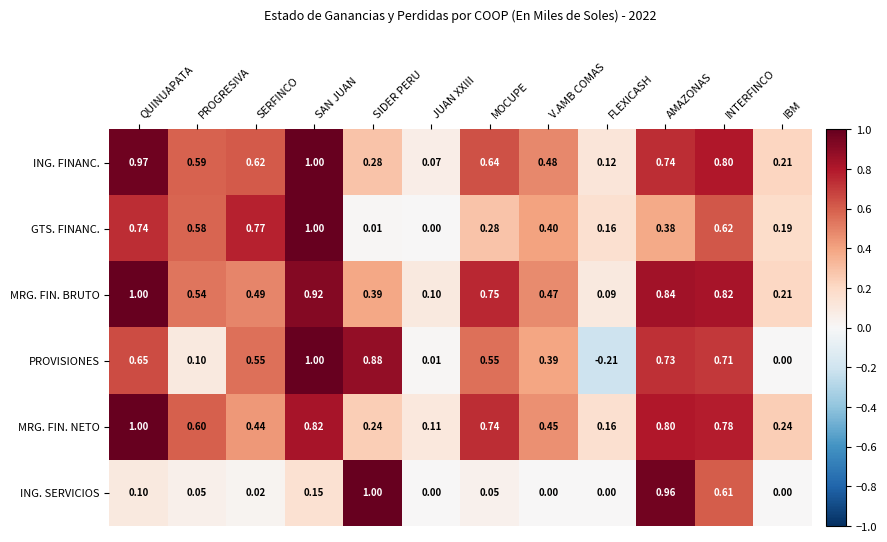

Between SAN JUAN and AMAZONAS, which series saw the biggest shift?

ING. SERVICIOS